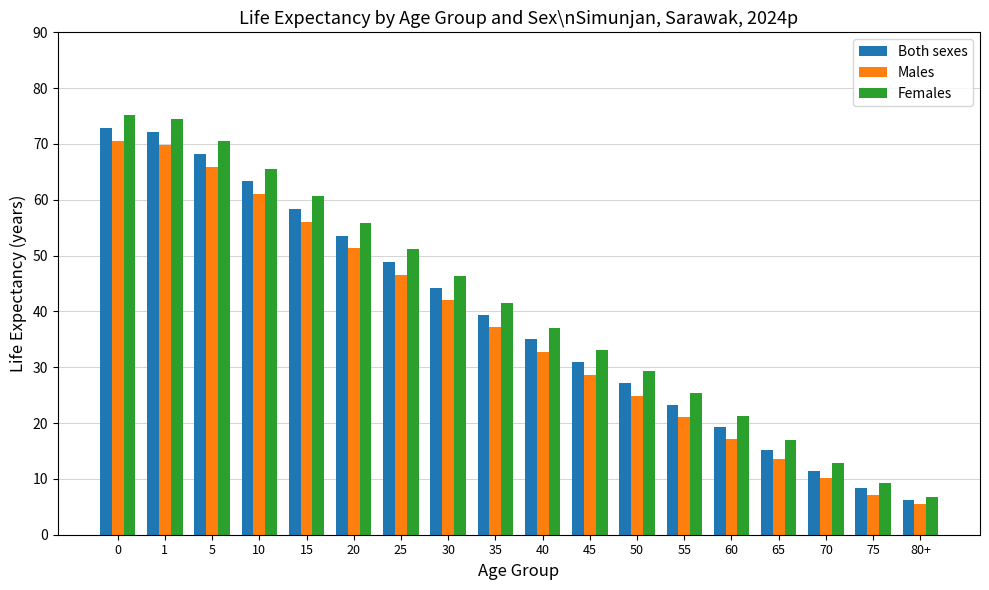

At which label is Males closest to 38?

35